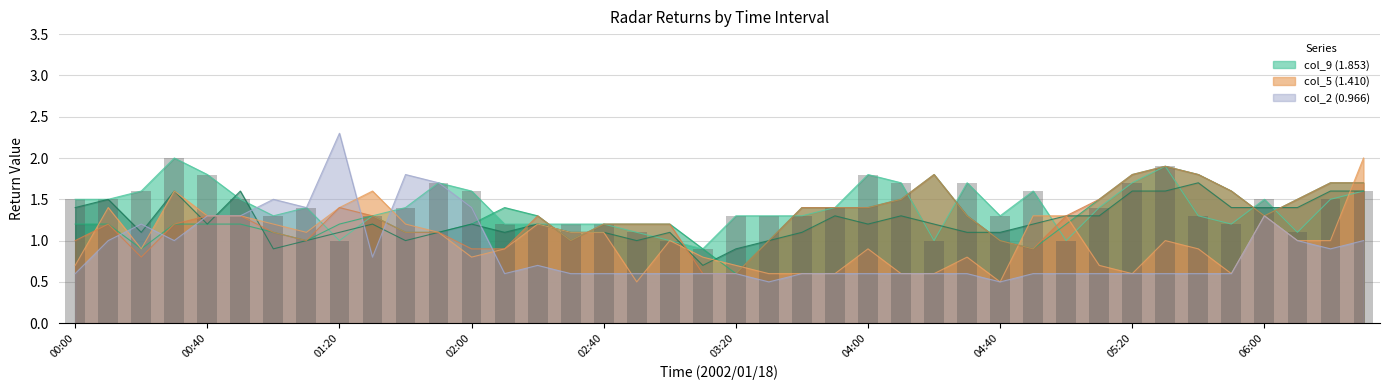

Read the col_9 (1.853) value at 03:10.

0.9